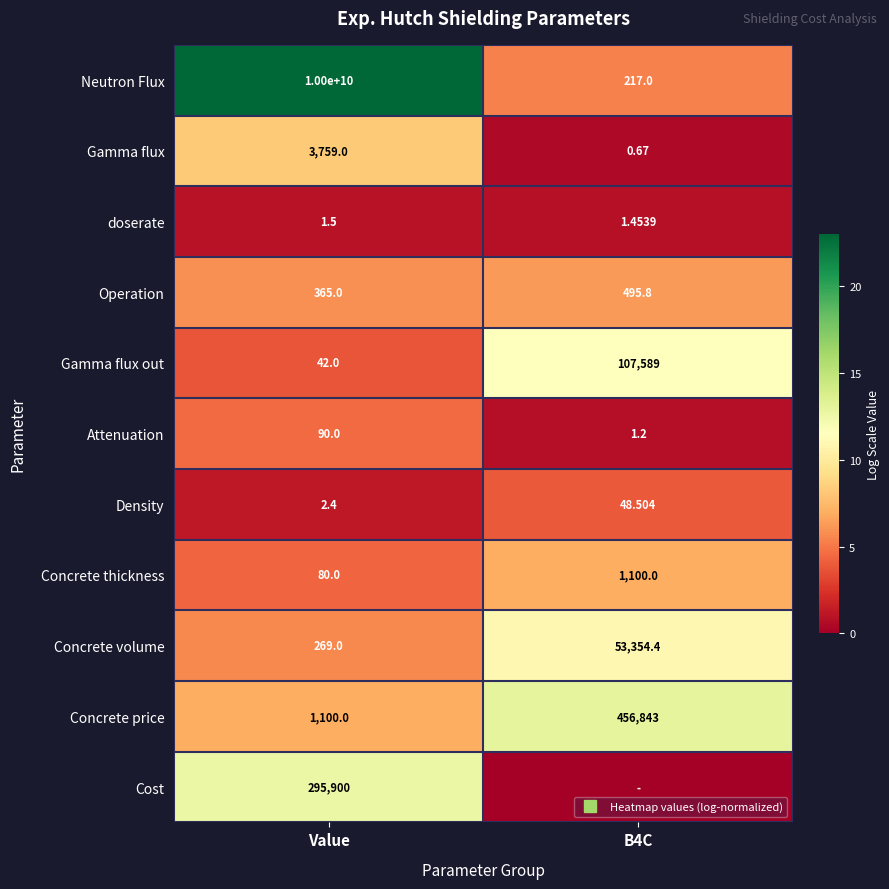

What is the average value of the Attenuation series?

2.6